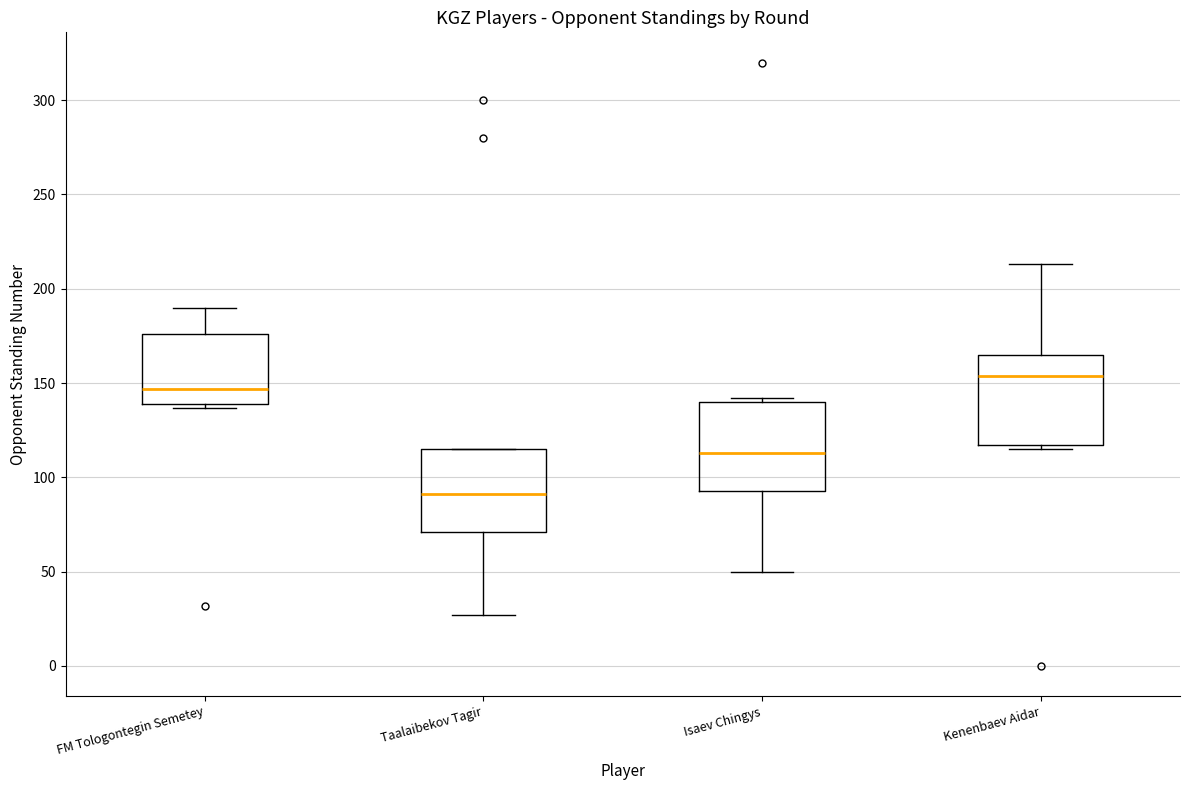

Which box has the highest median line?

Kenenbaev Aidar